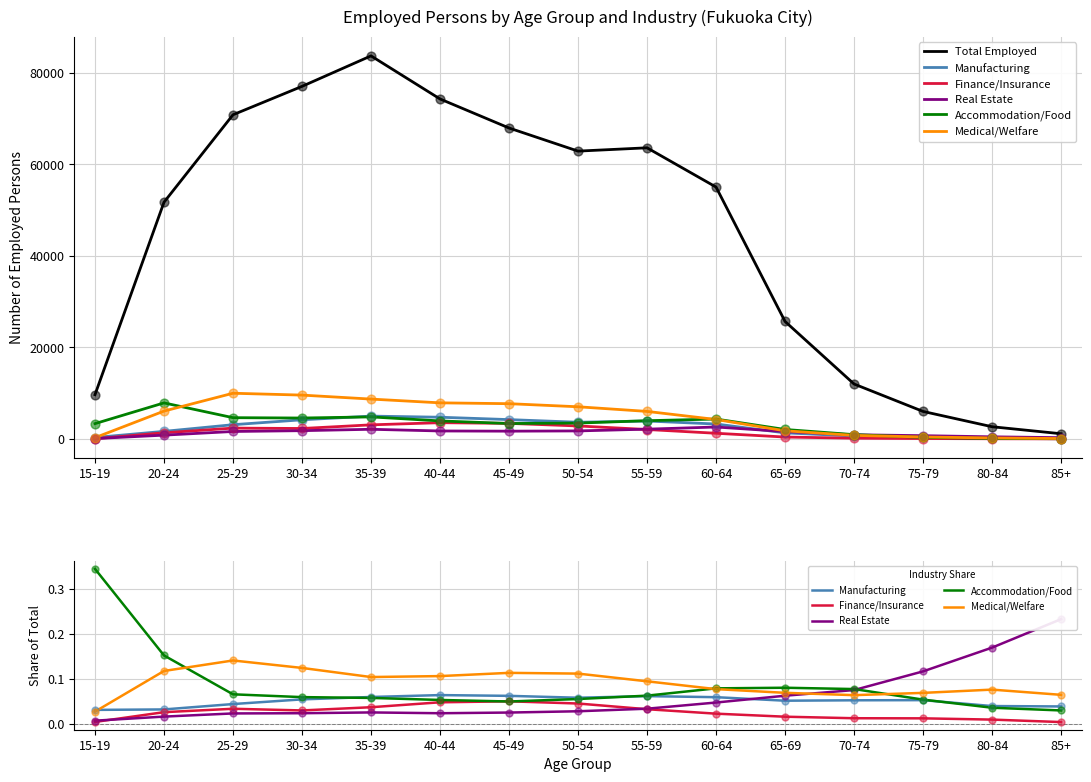

What are all the series names shown in the legend?

Total Employed, Manufacturing, Finance/Insurance, Real Estate, Accommodation/Food, Medical/Welfare